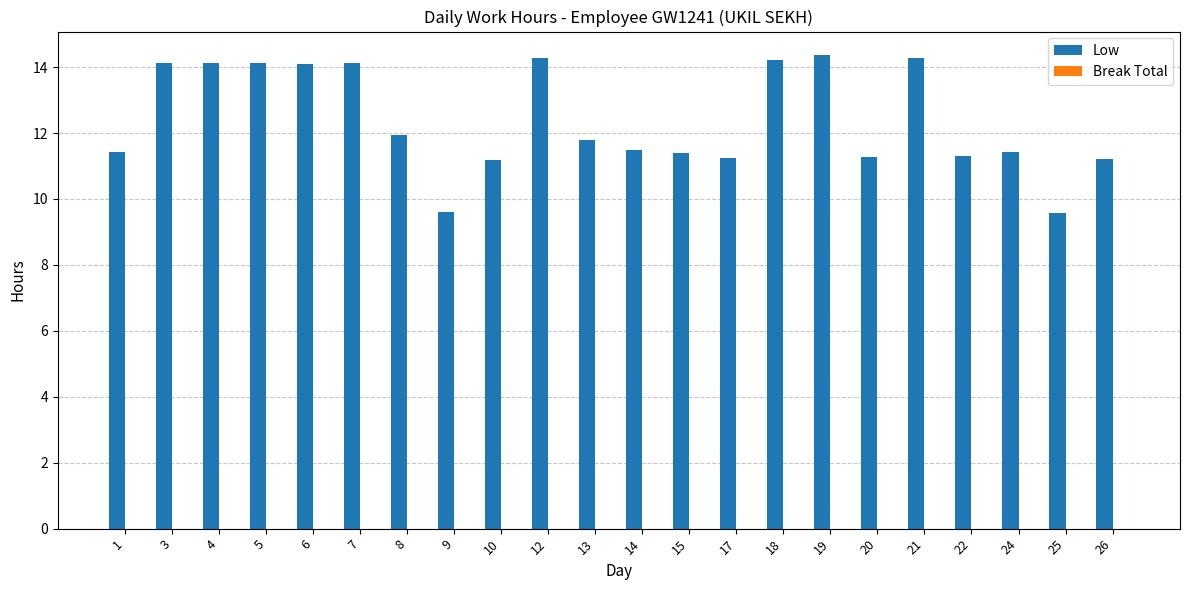

The chart shows a value of 7.8 at 18. True or false?

False